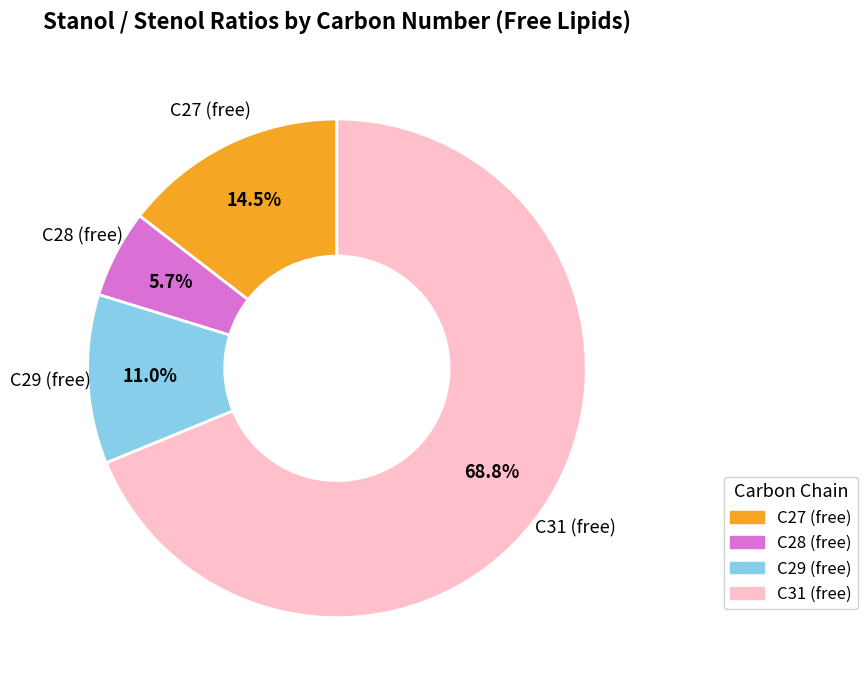

How many slices are in this pie chart?

4